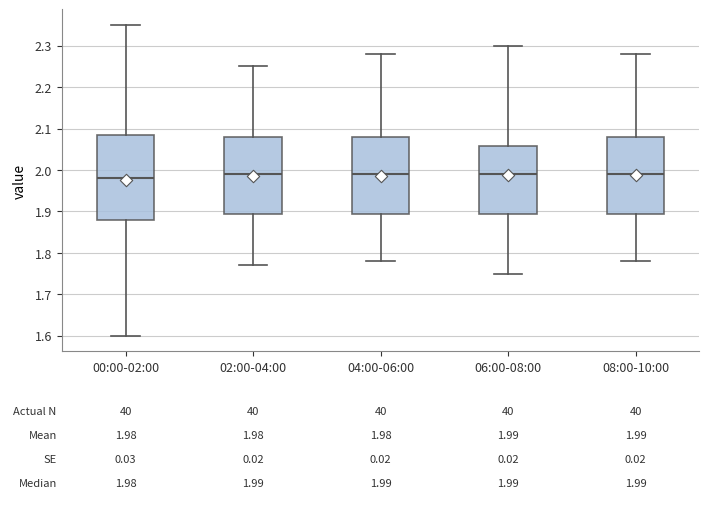

Which box is the tallest, from its lower edge to its upper edge?

00:00-02:00